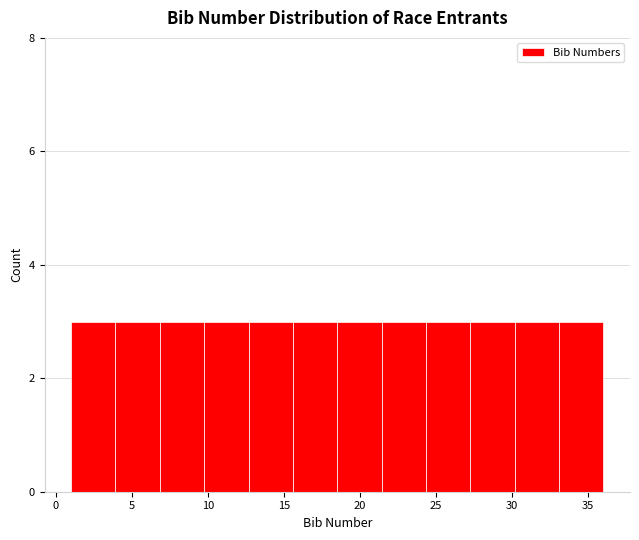

What is the height of the bar covering 21.5 to 24.5 on the x-axis? Neither the bar edges nor the heights are printed on the chart, so give them approximately, as read against the axes.

3